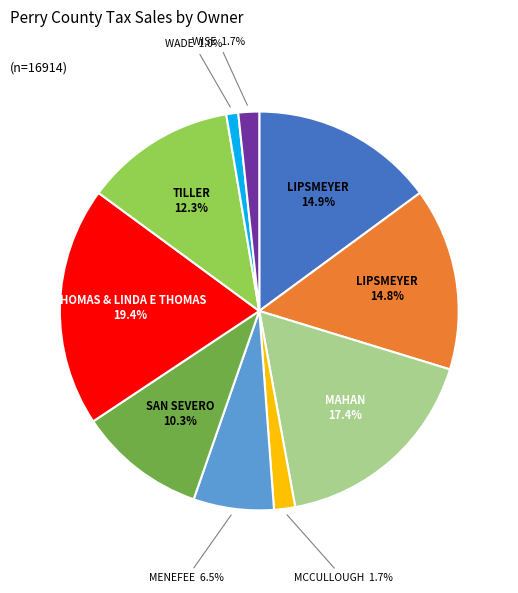

Does any single category account for the majority?

No